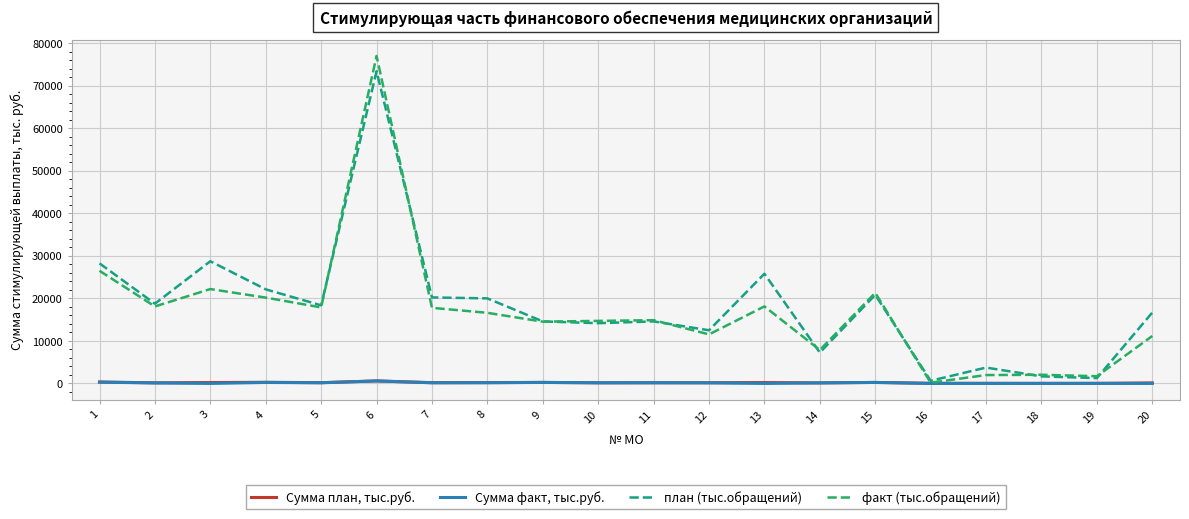

What is the highest value of the факт (тыс.обращений) series?

77009.0